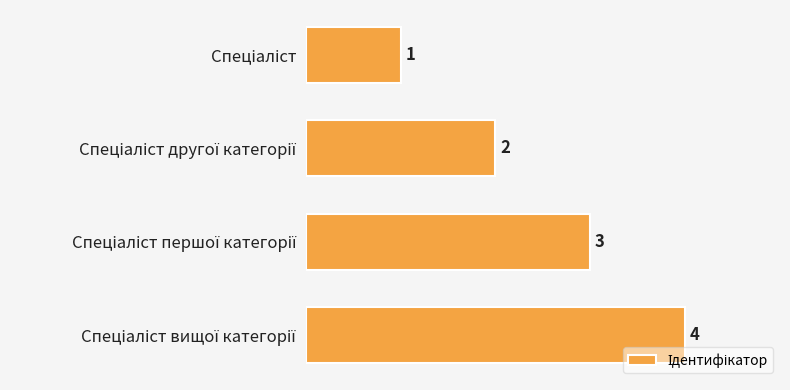

Count the values in the range 2 to 4.

3